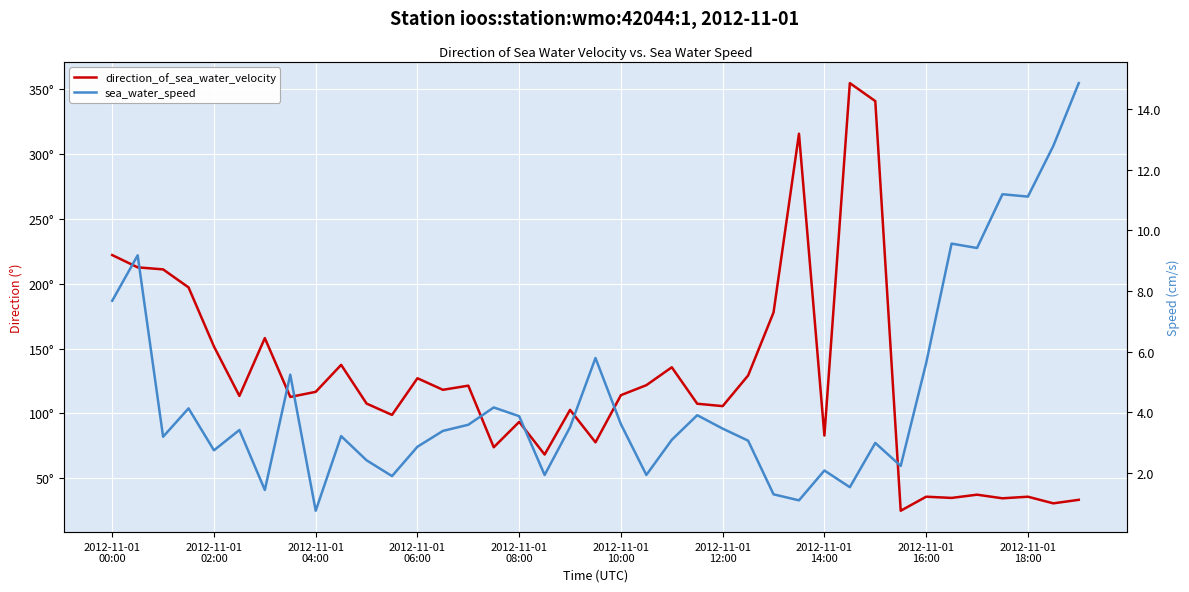

True or false: direction_of_sea_water_velocity has a value of 34.4 at 35.

True